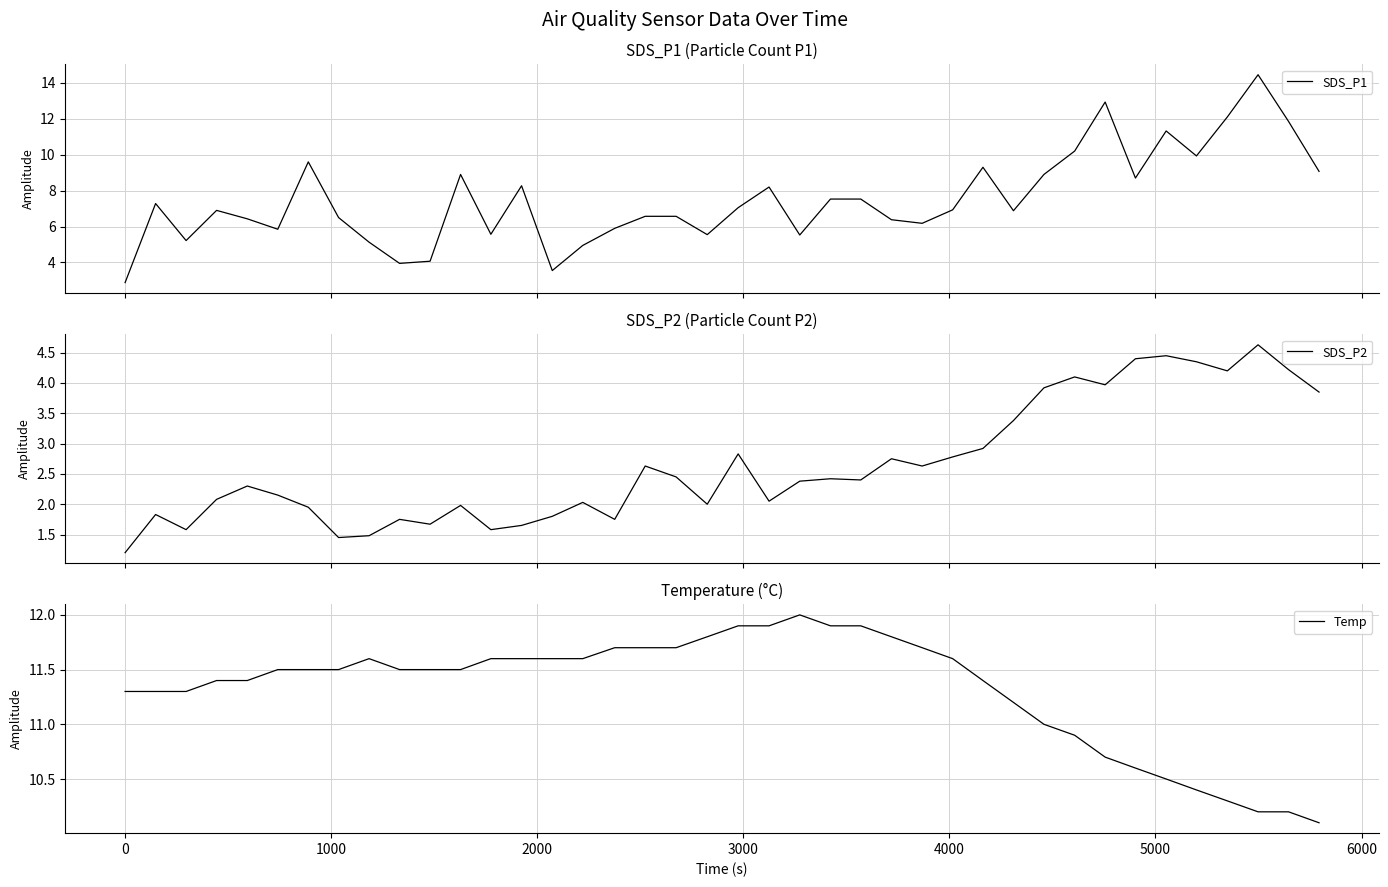

True or false: SDS_P2 and SDS_P1 cross at least once.

False